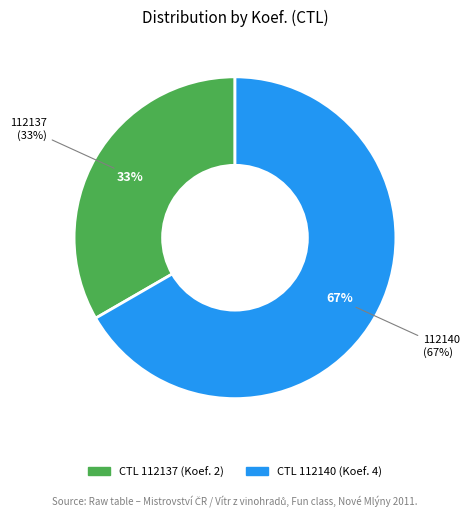

Is it true that 112140 is 67% of the pie?

True